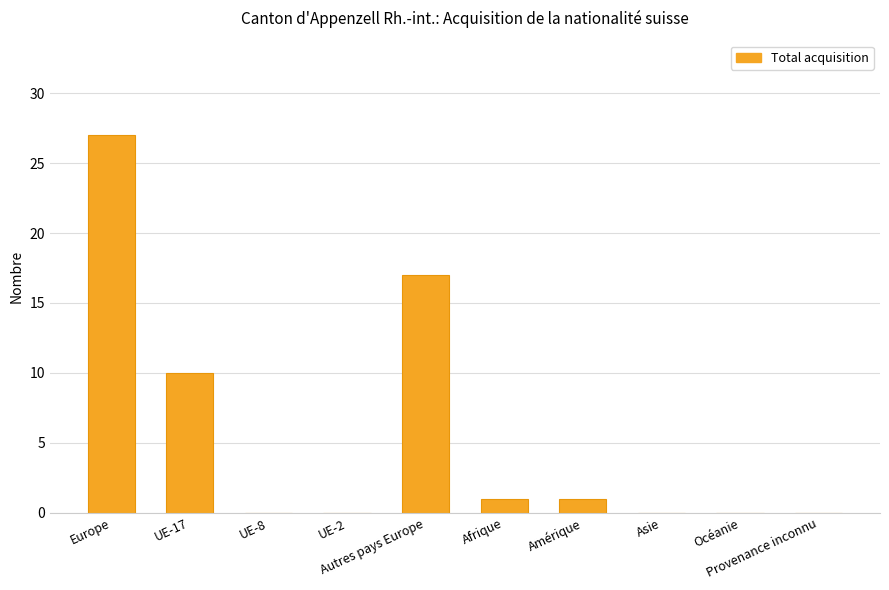

Which label corresponds to the largest value in the chart?

Europe